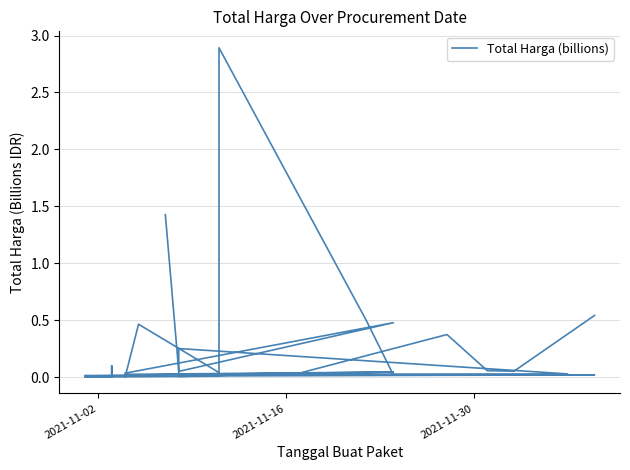

Is this an area chart (filled region under the line)?

No